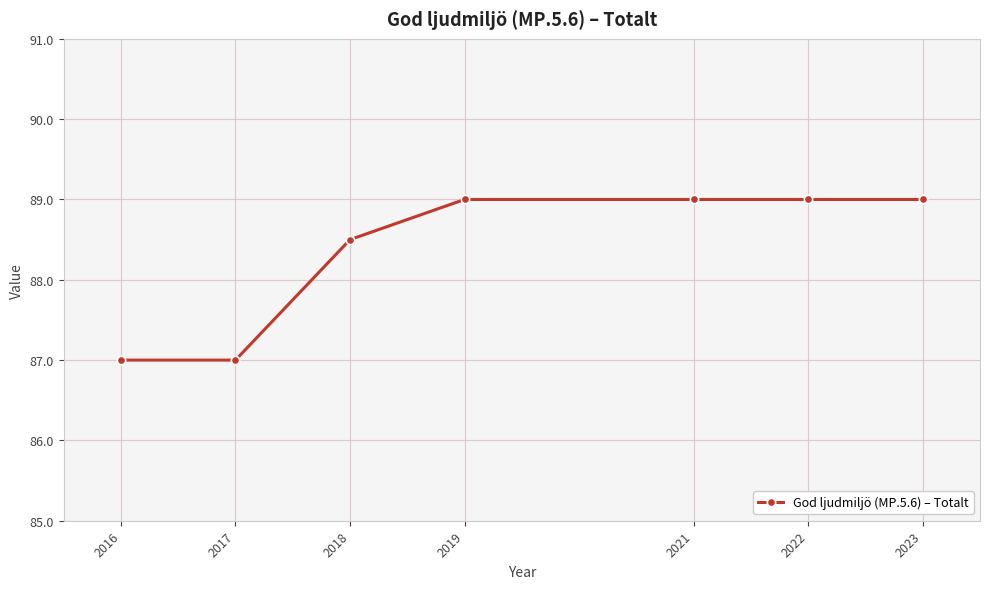

What is the approximate value at 2018?

88.5